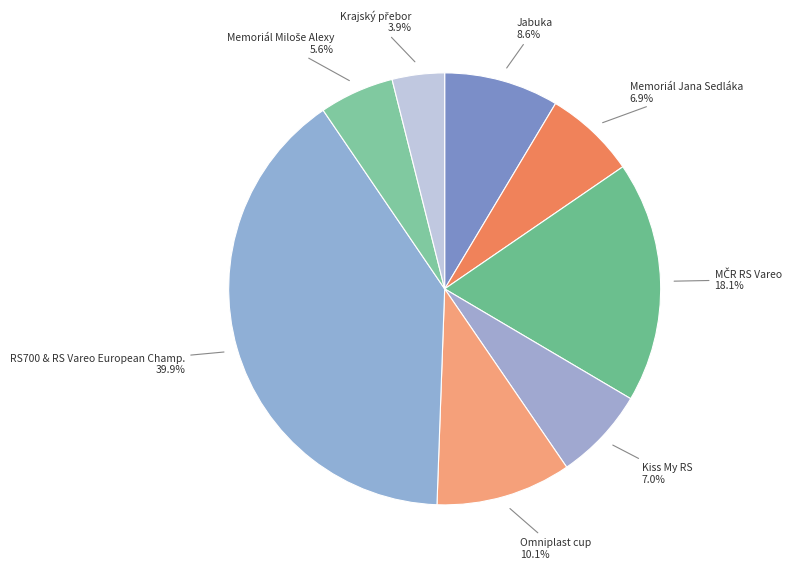

Which slice is the largest?

RS700 & RS Vareo European Champ.